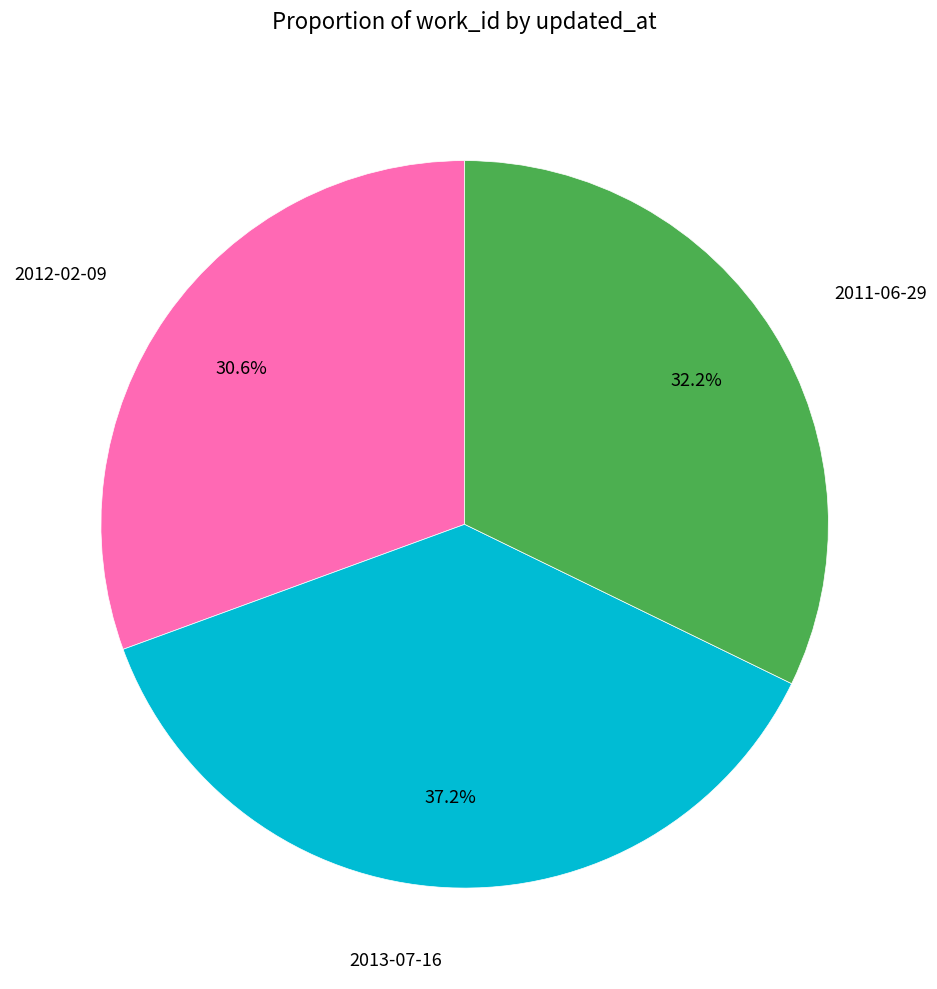

How many segments does this pie chart have?

3